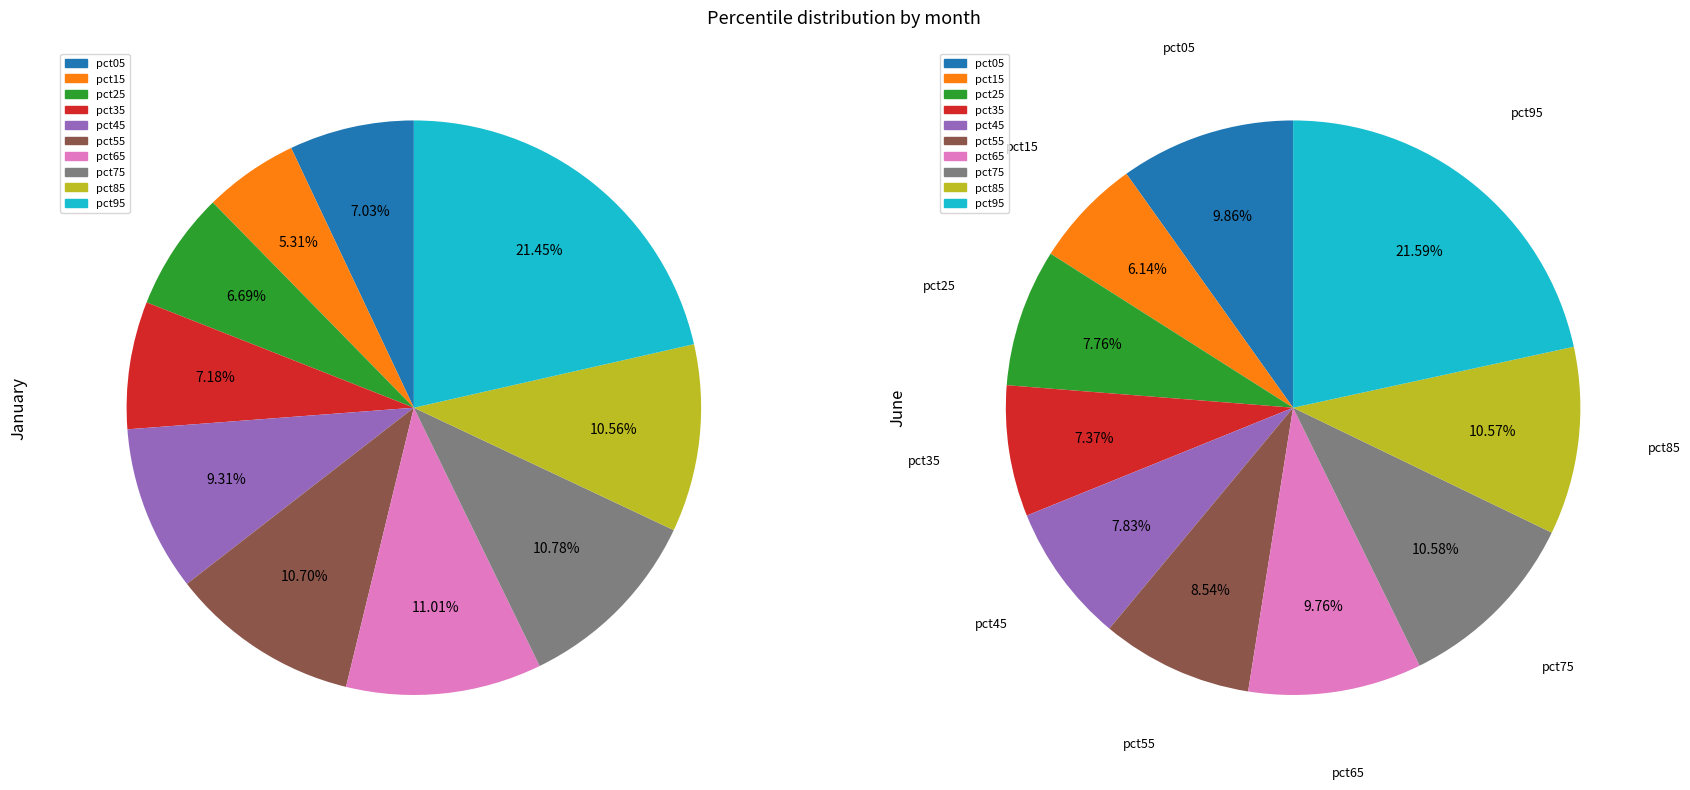

The 6 slice represents 11% of the pie. True or false?

True